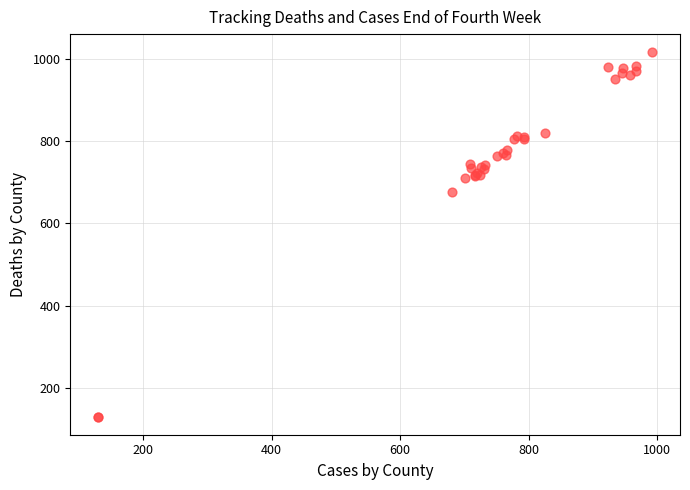

What Y value in the scatter plot is closest to 573?

676.7